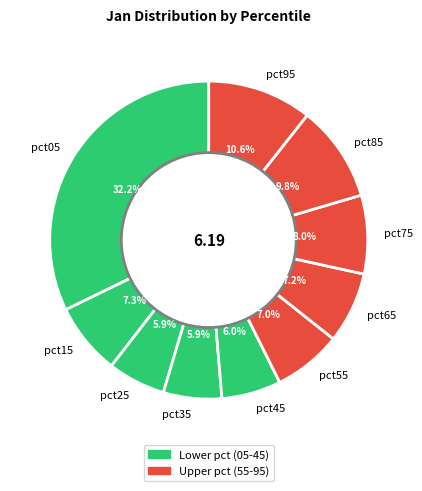

What portion of the pie excludes pct85?

90.2%